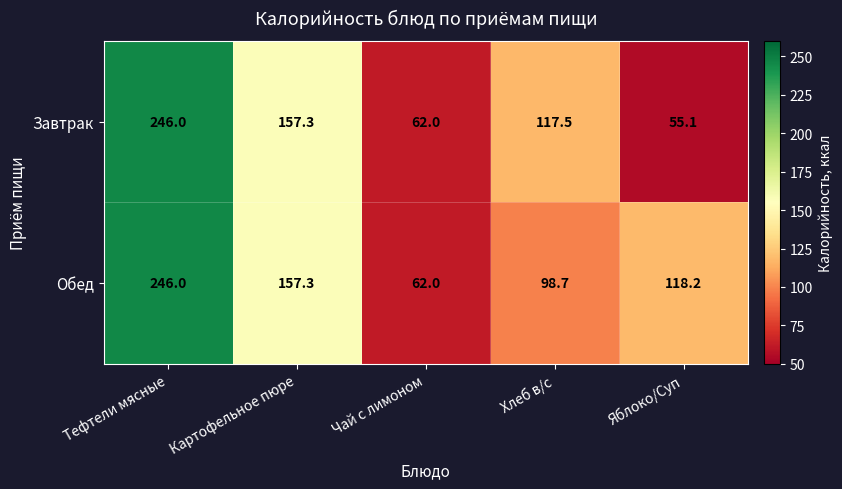

Rank the series at Хлеб в/с from lowest to highest value.

Обед, Завтрак